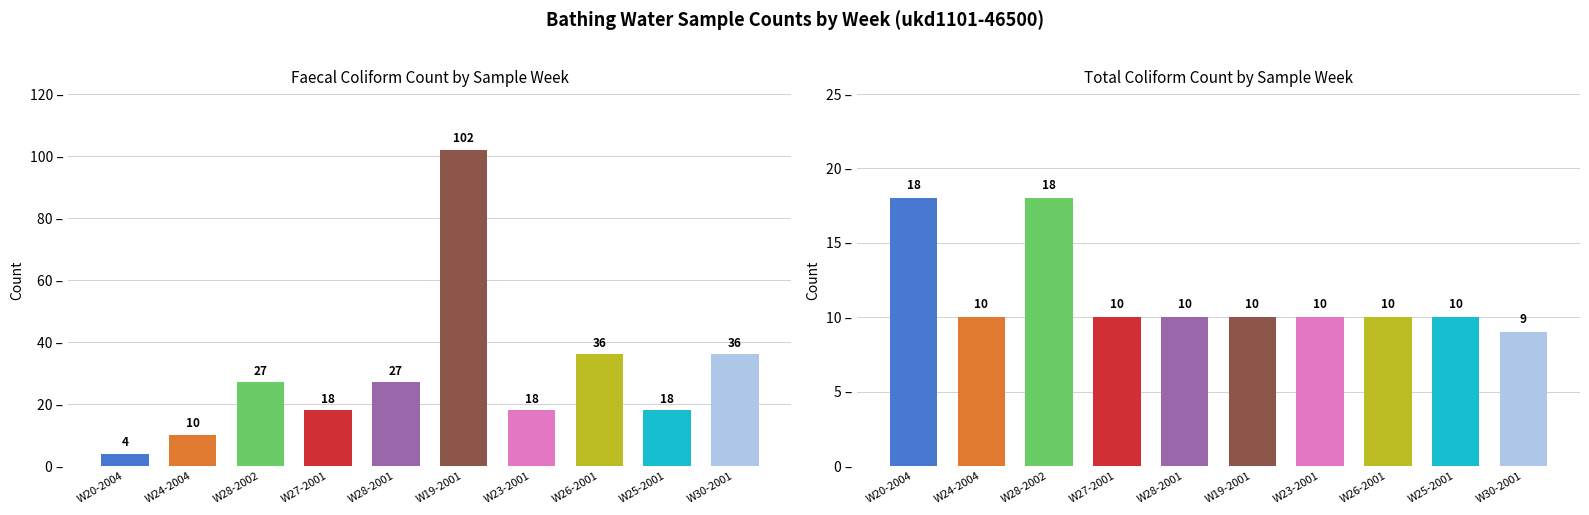

Which label corresponds to the largest value in the chart?

W19-2001